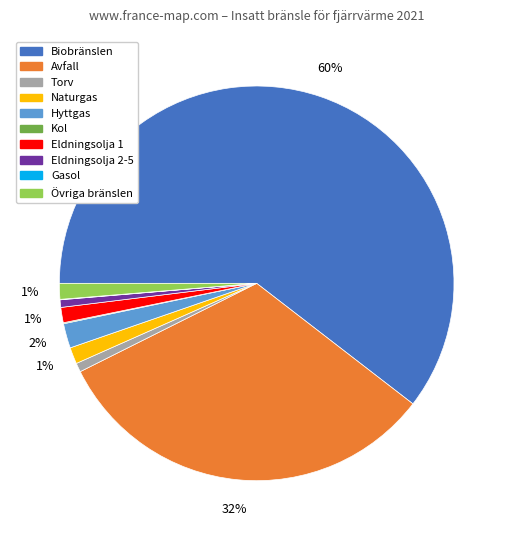

Is it true that Naturgas is 1% of the pie?

True